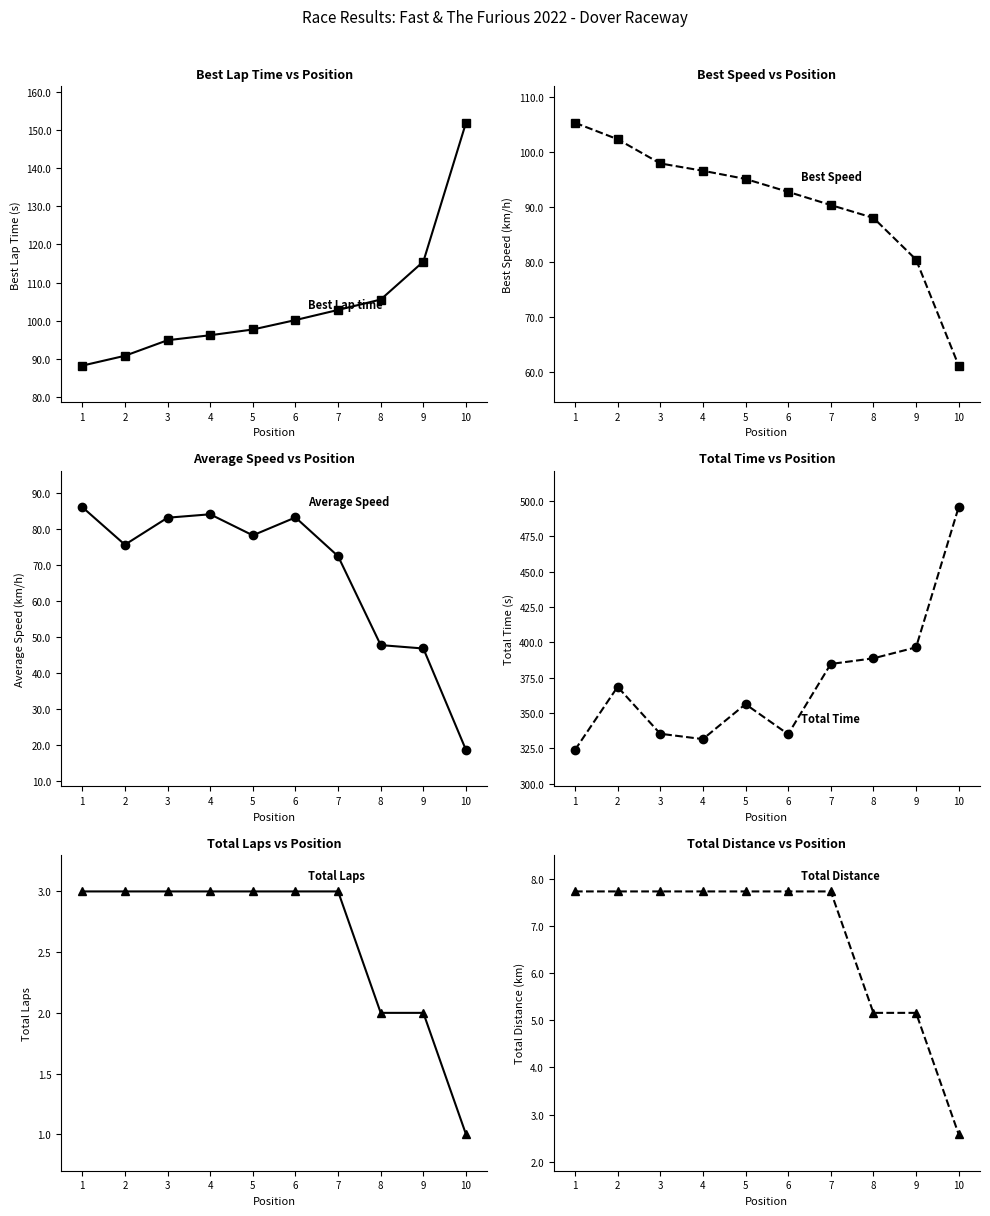

Reading right to left, list all the values displayed in this chart.

Best Lap time: 151.9	115.5	105.5	102.8	100.2	97.7	96.2	94.9	90.8	88.2
Best Speed: 61.1	80.4	88.0	90.3	92.7	95.1	96.6	97.9	102.3	105.3
Average Speed: 18.7	46.8	47.8	72.4	83.2	78.2	84.0	83.1	75.6	86.0
Total Time: 495.7	396.5	388.7	384.7	335.0	356.3	331.6	335.4	368.6	323.9
Total Laps: 1.0	2.0	2.0	3.0	3.0	3.0	3.0	3.0	3.0	3.0
Total Distance: 2.6	5.2	5.2	7.7	7.7	7.7	7.7	7.7	7.7	7.7